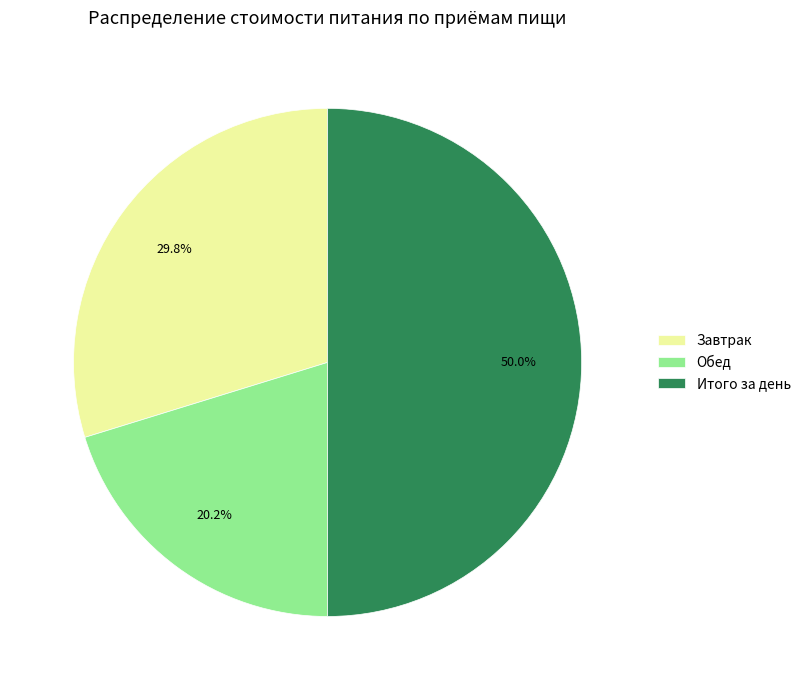

Is the sum of Обед and Итого за день greater than half?

Yes